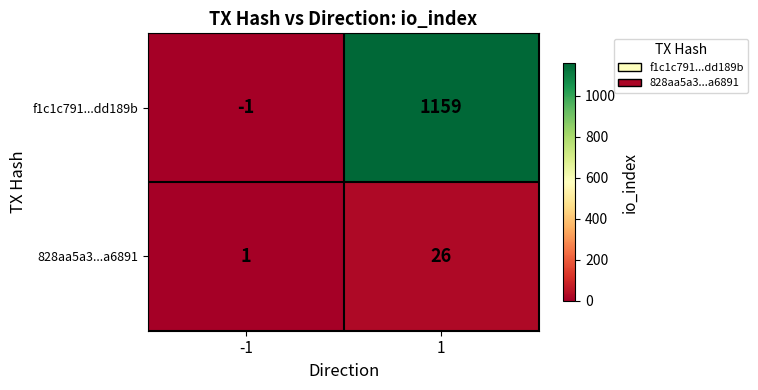

Which series has the largest total across all categories?

f1c1c791...dd189b